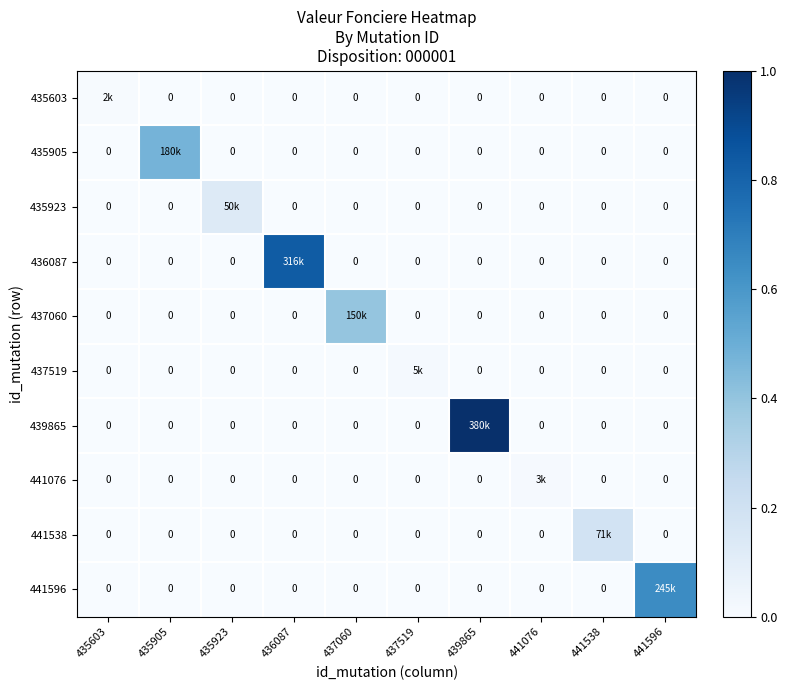

The 441538 series shows 0.1 at 441538. True or false?

False